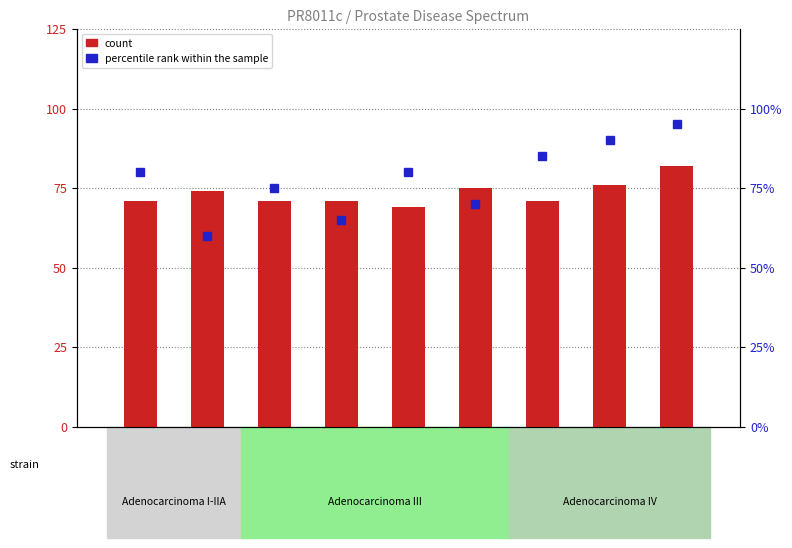

Reading left to right, list all the values displayed in this chart.

count: 71	74	71	71	69	75	71	76	82
percentile rank within the sample: 80	60	75	65	80	70	85	90	95